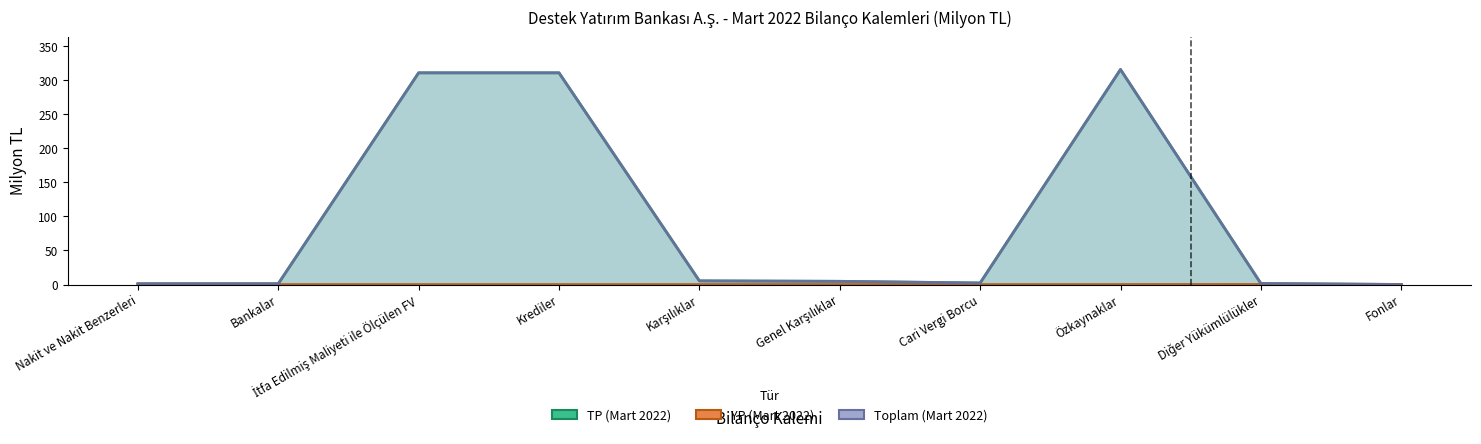

List the labels in order of YP (Mart 2022) value, largest first.

Diğer Yükümlülükler, Nakit ve Nakit Benzerleri, Bankalar, İtfa Edilmiş Maliyeti ile Ölçülen FV, Krediler, Karşılıklar, Genel Karşılıklar, Cari Vergi Borcu, Özkaynaklar, Fonlar